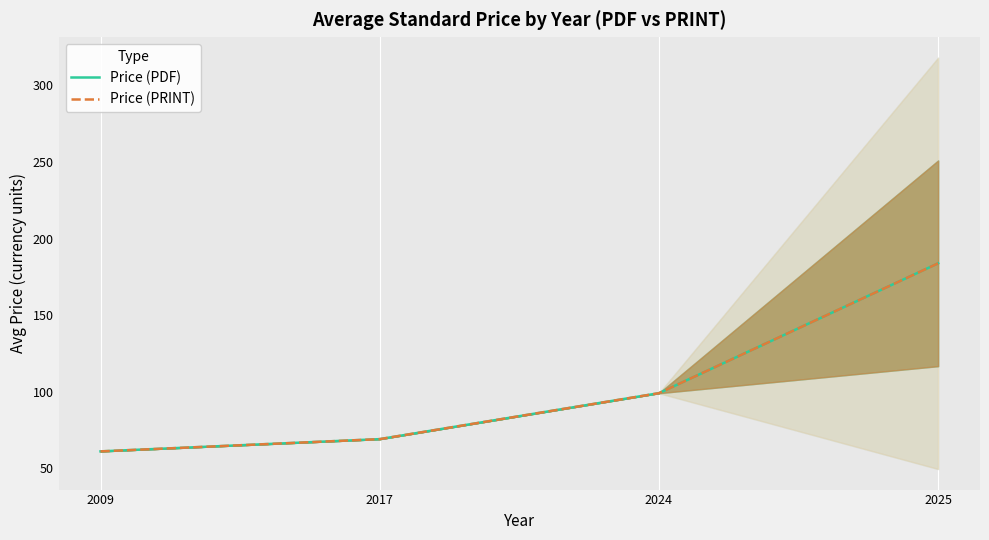

List the labels in order of Price (PDF) value, smallest first.

2009, 2017, 2024, 2025